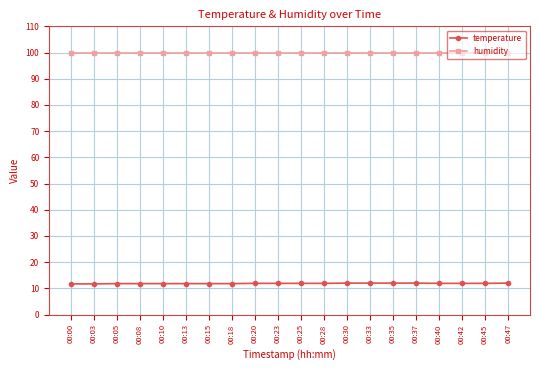

Is the value of humidity at 00:08 greater than the value of temperature at 00:45?

Yes